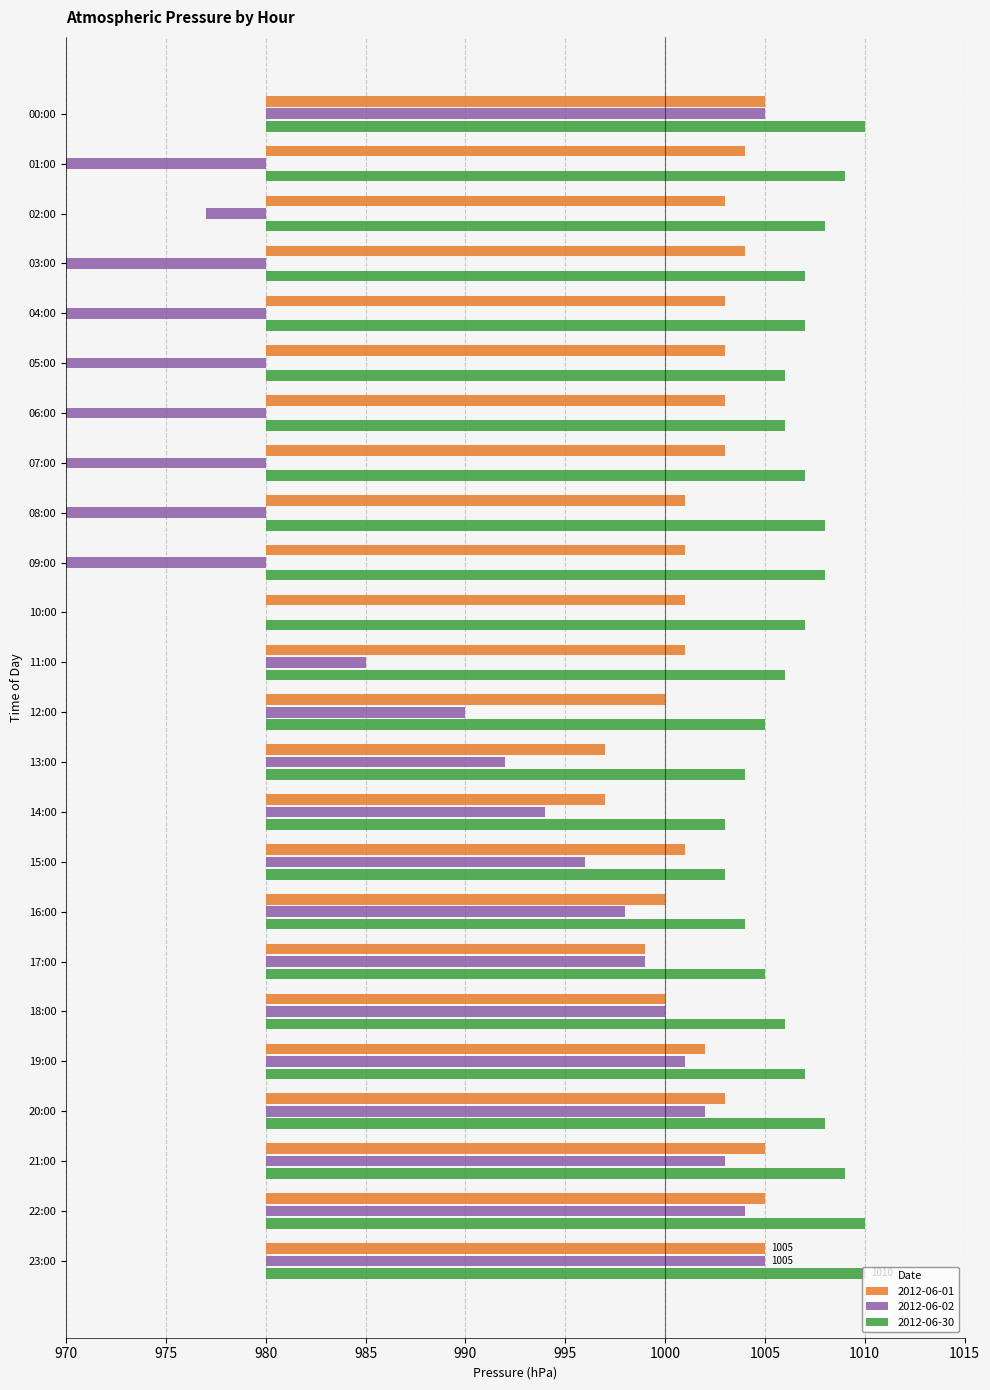

Between 09:00 and 04:00, which is larger?

04:00